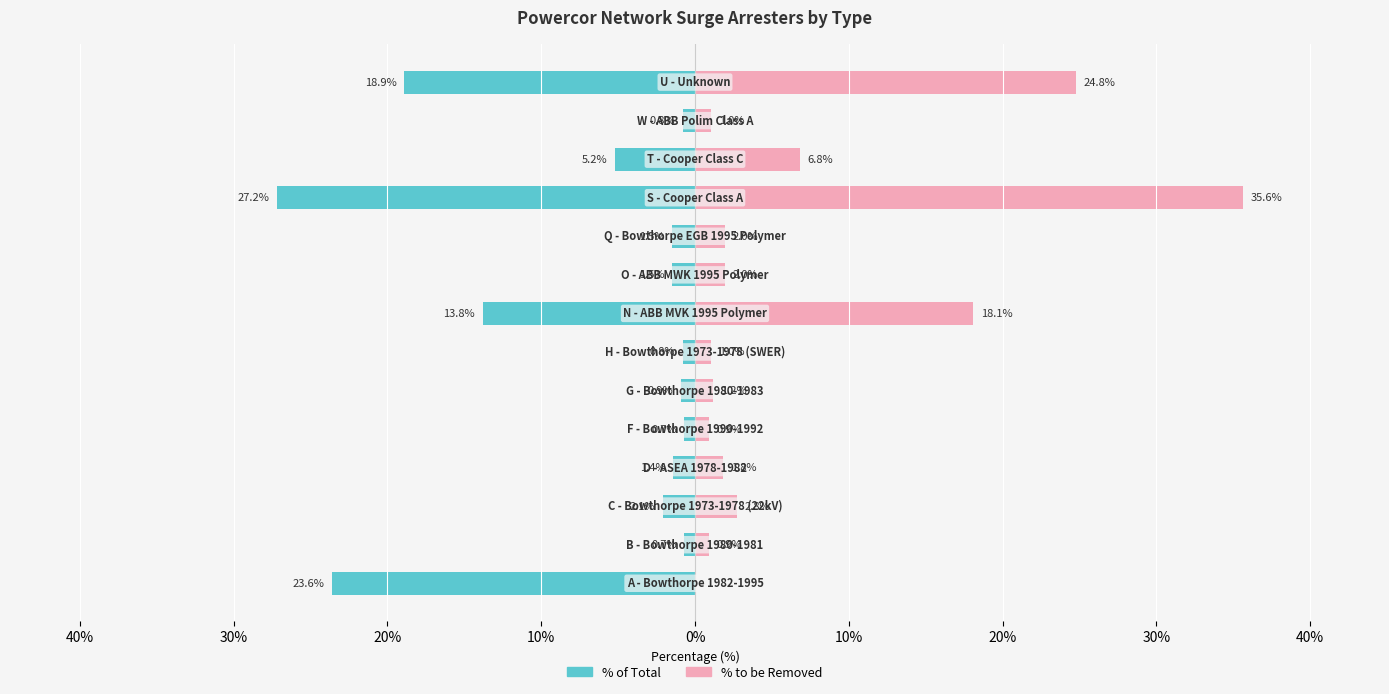

What is the approximate value of % of Total at 12?

-0.8